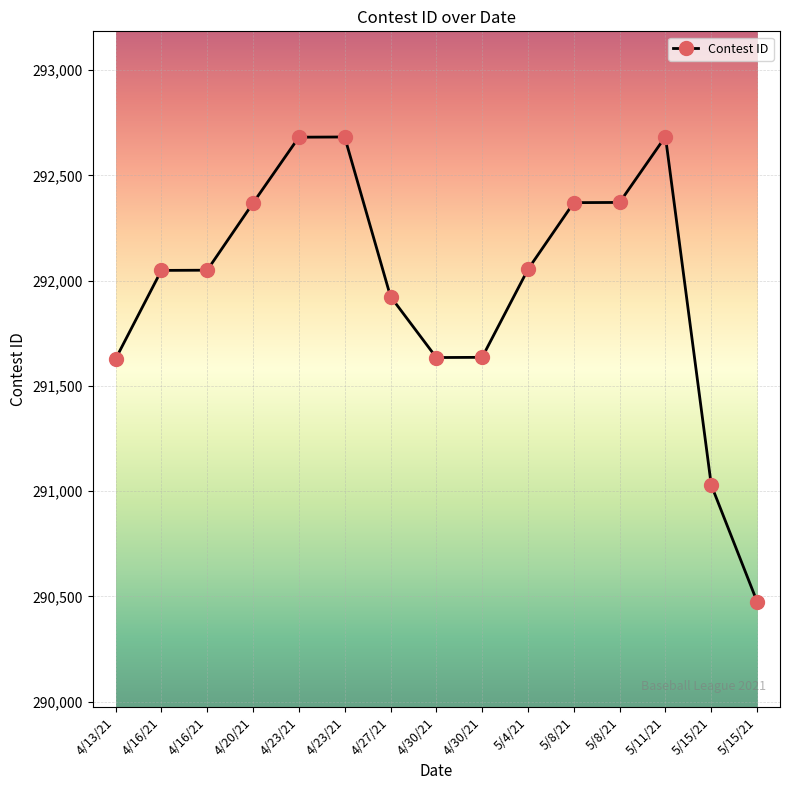

How many distinct data groups are displayed?

1